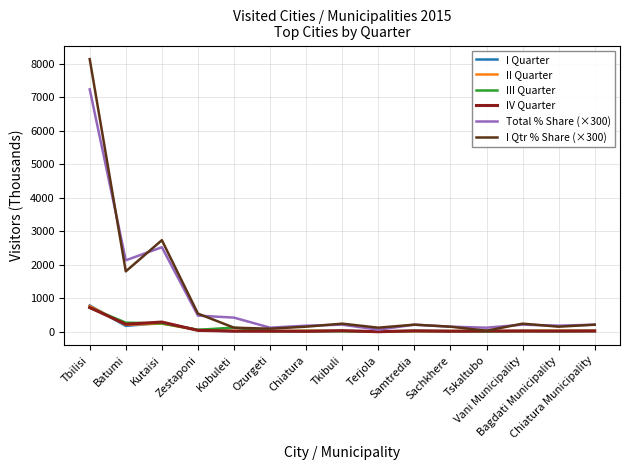

In IV Quarter, how many points are lower than both neighbors (excluding endpoints)?

6